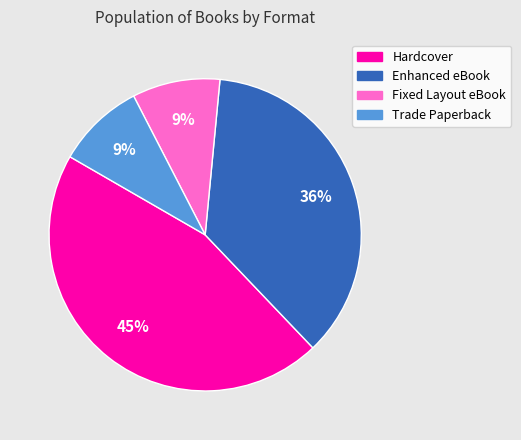

Is there a majority slice in this chart?

No